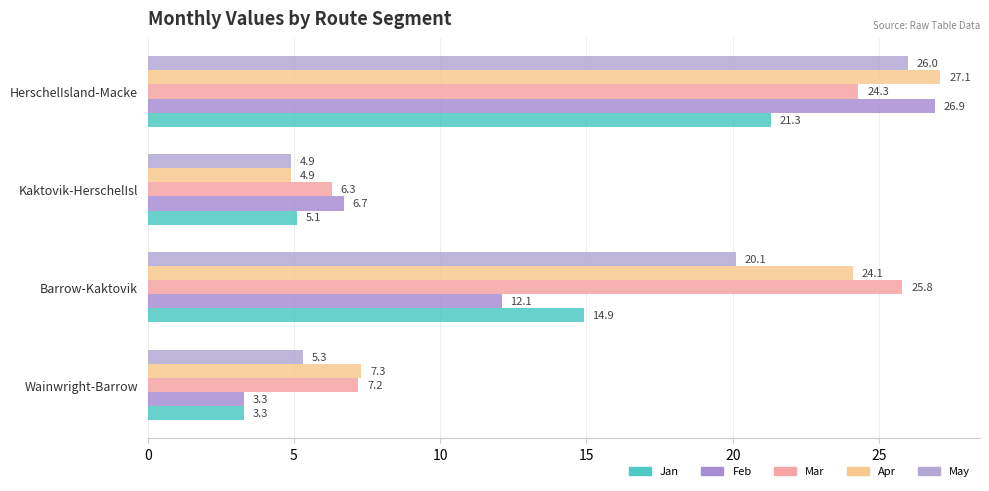

What is the sum of all Mar values?

63.6